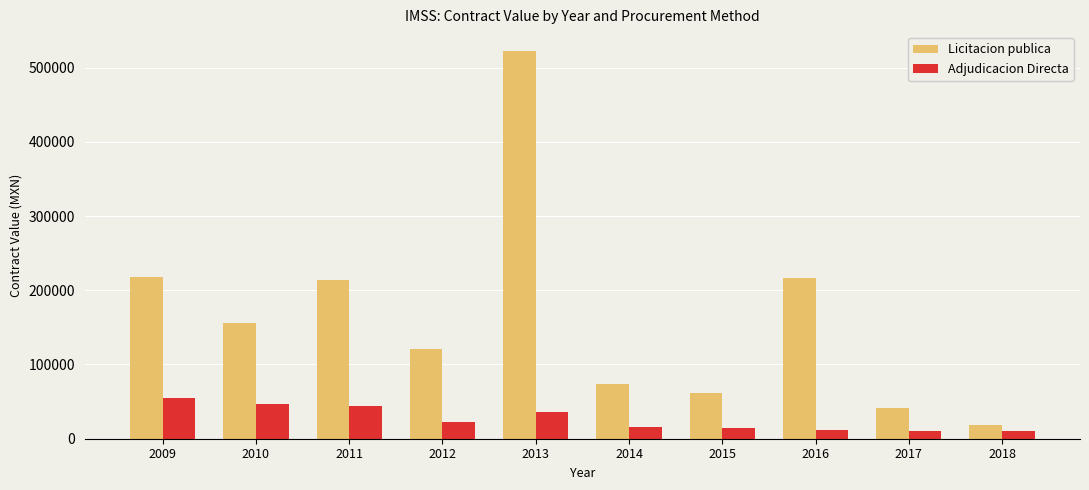

What is the spread (max minus min) of values at 2010?

108159.6